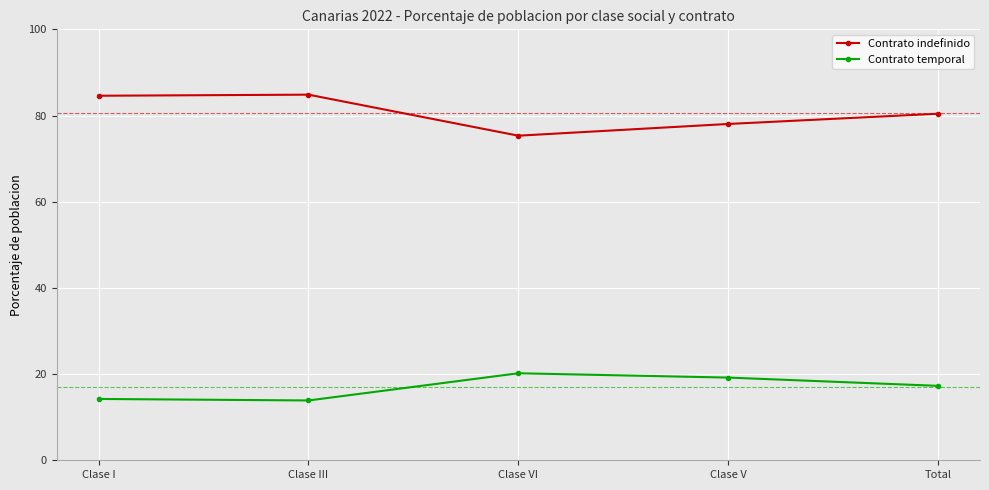

What is the difference between the maximum and minimum values in the Contrato indefinido series?

9.5